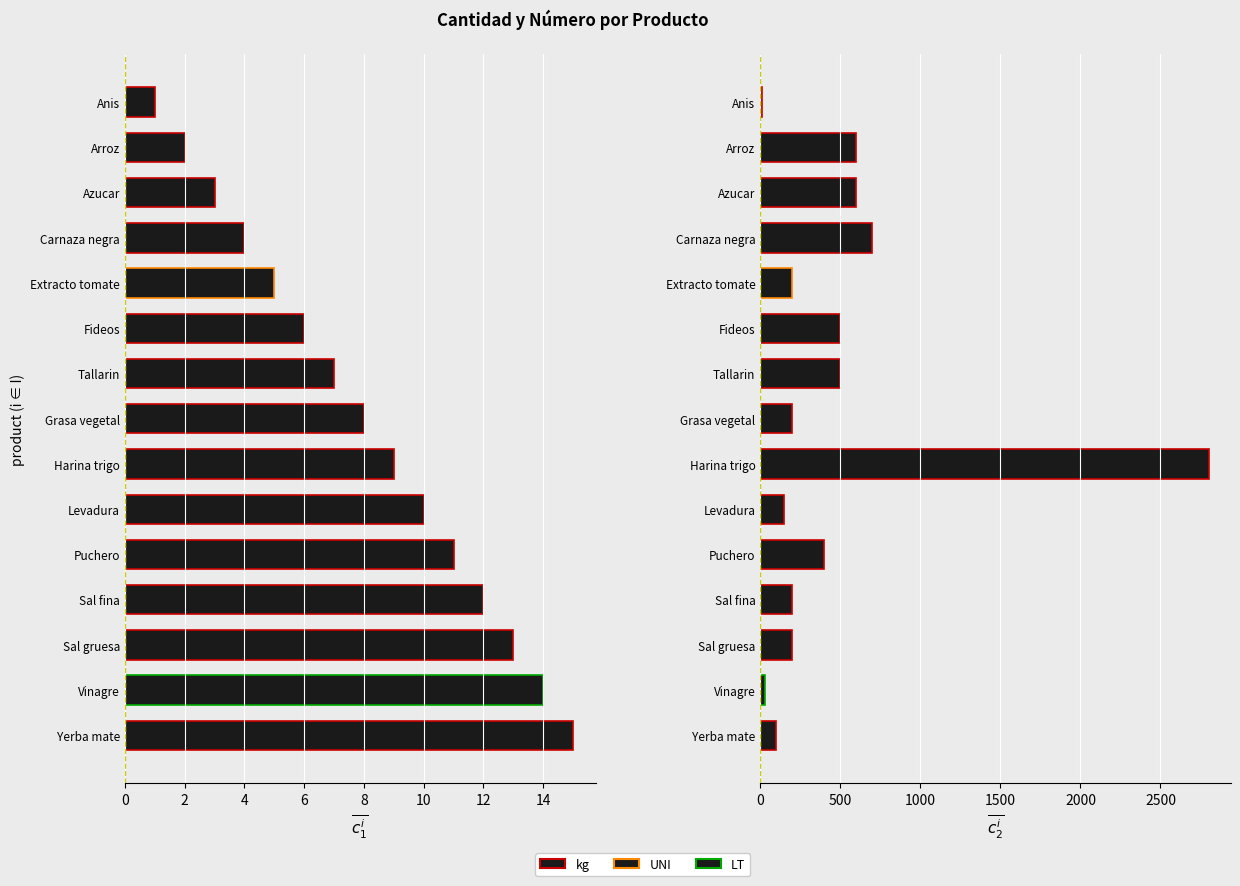

What is the difference between the numero values at Levadura and Sal gruesa?

3